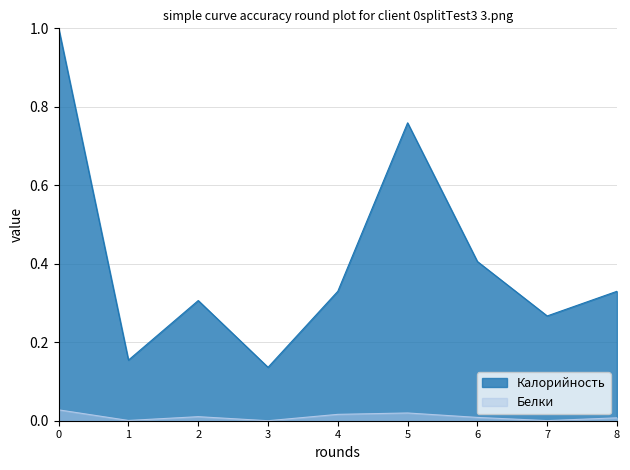

True or false: Калорийность and Белки cross at least once.

False